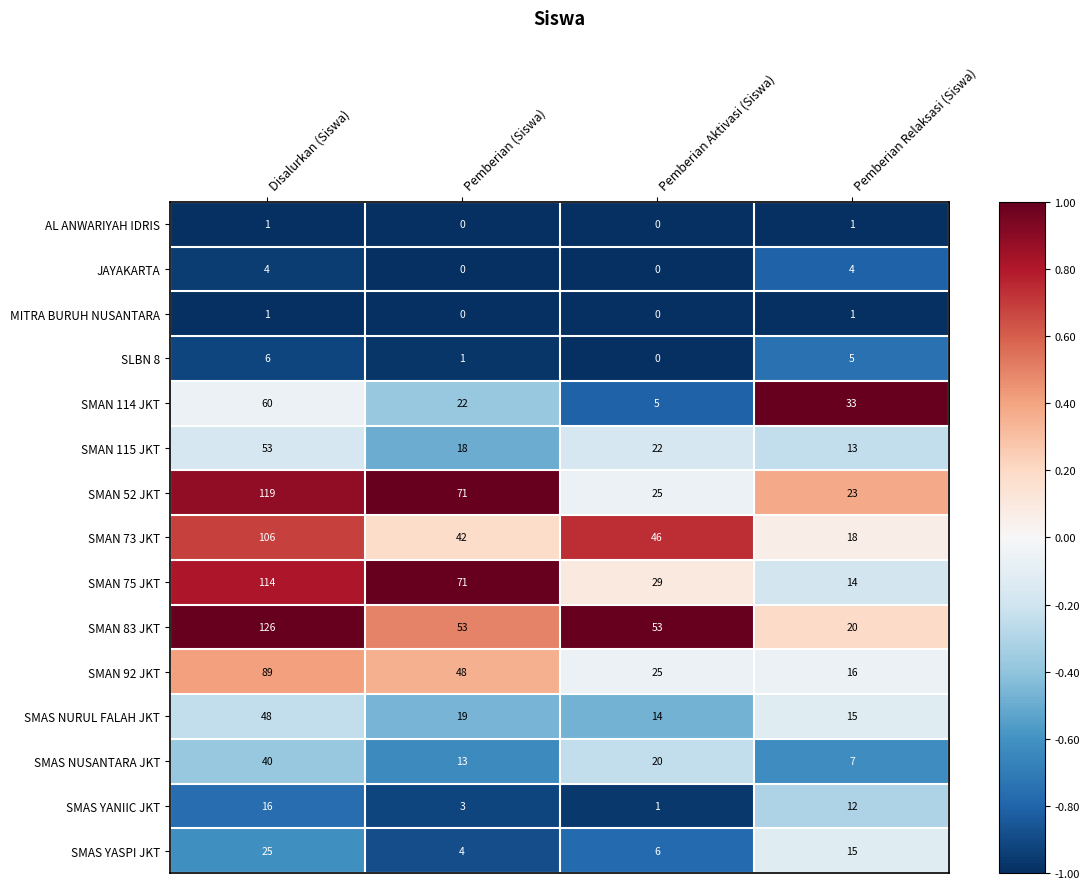

Which category has the highest value across all series?

Disalurkan (Siswa)